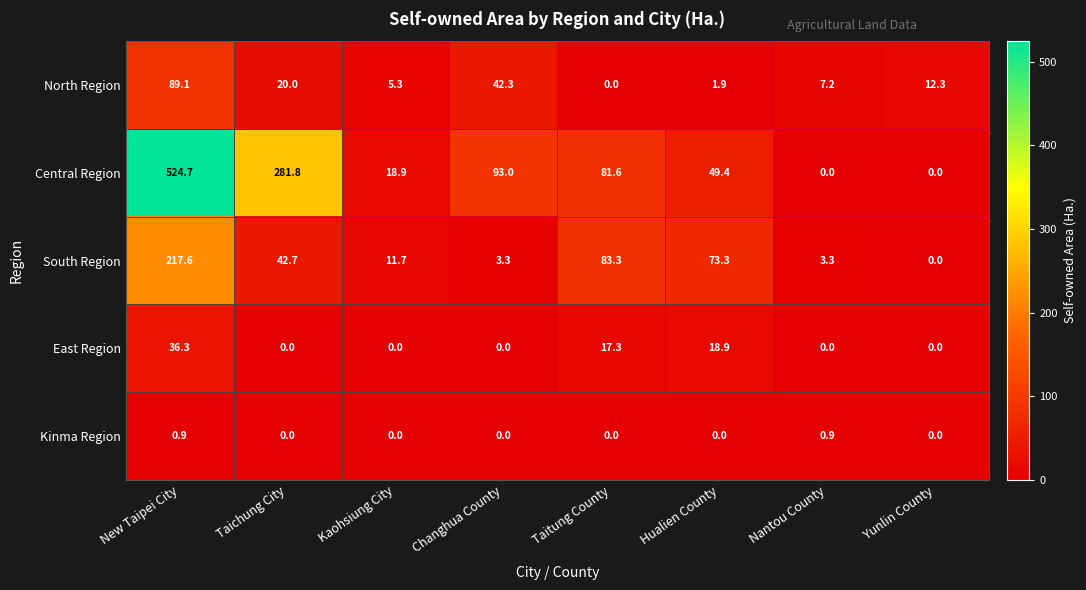

At how many categories does at least one series exceed 137?

2